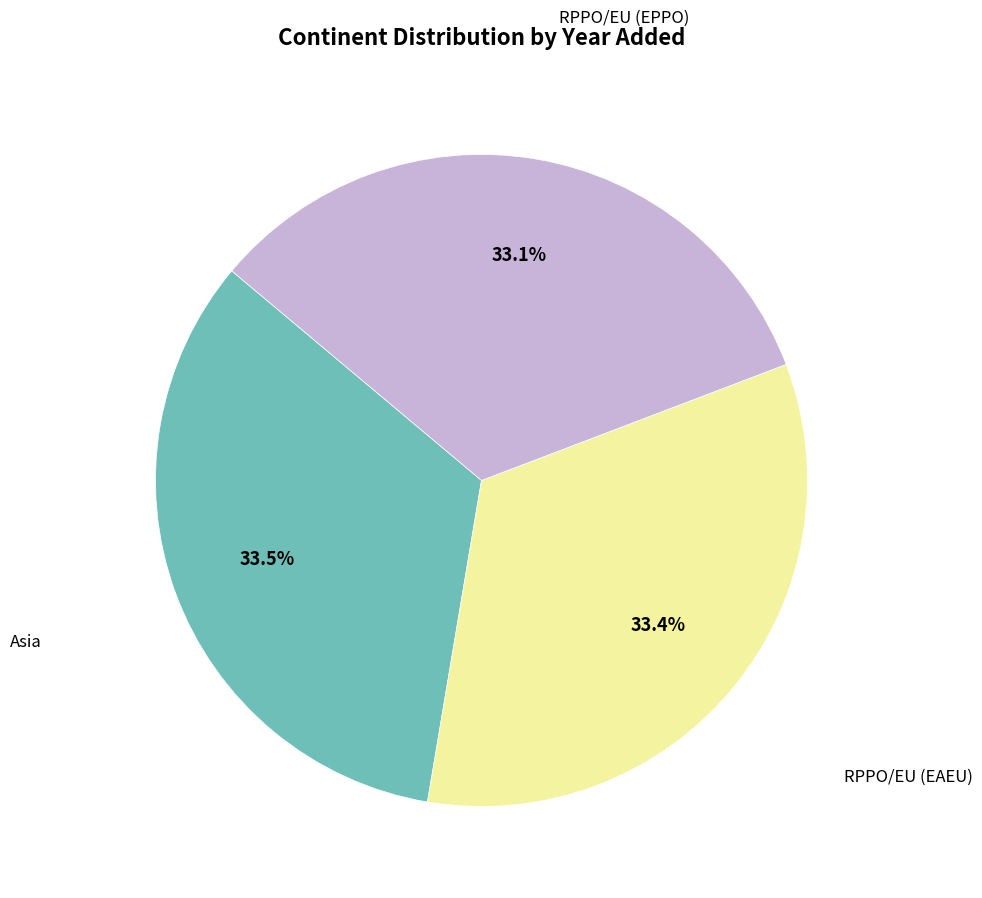

How many slices are in this pie chart?

3